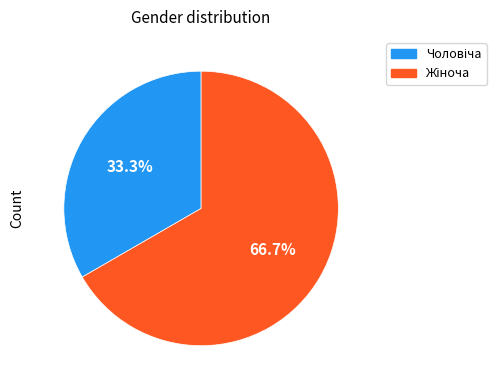

Is there any slice that represents more than half of the pie?

Yes